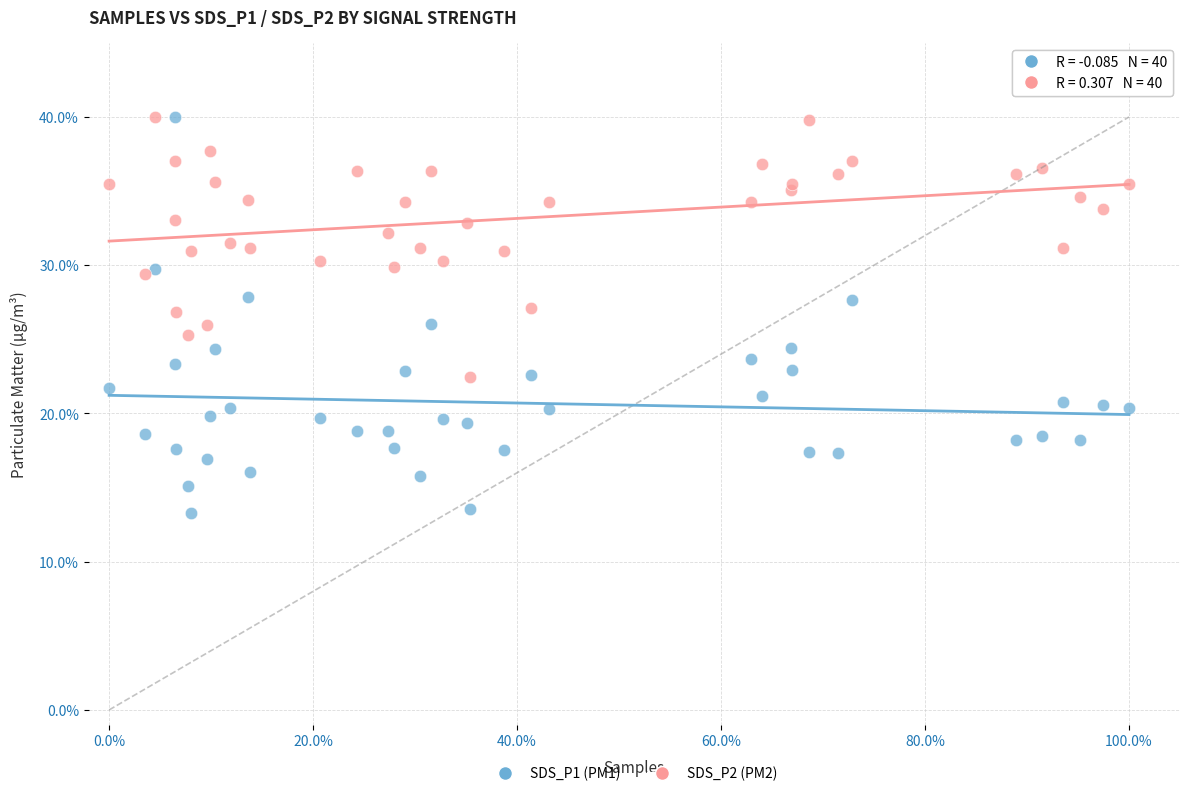

Which series contains the lowest Y value?

SDS_P1 (PM1)